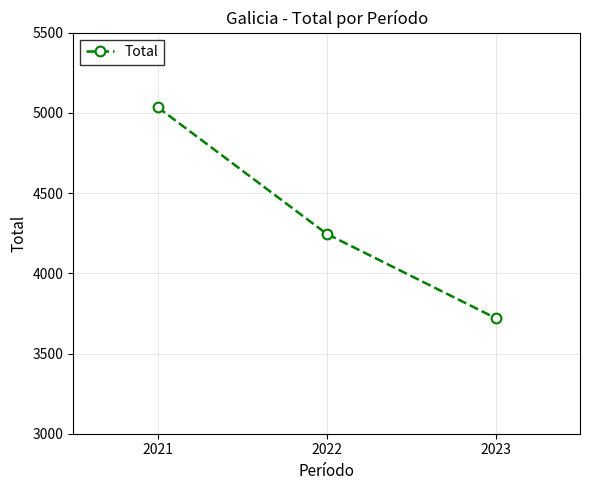

What is the sum of all values?

13002